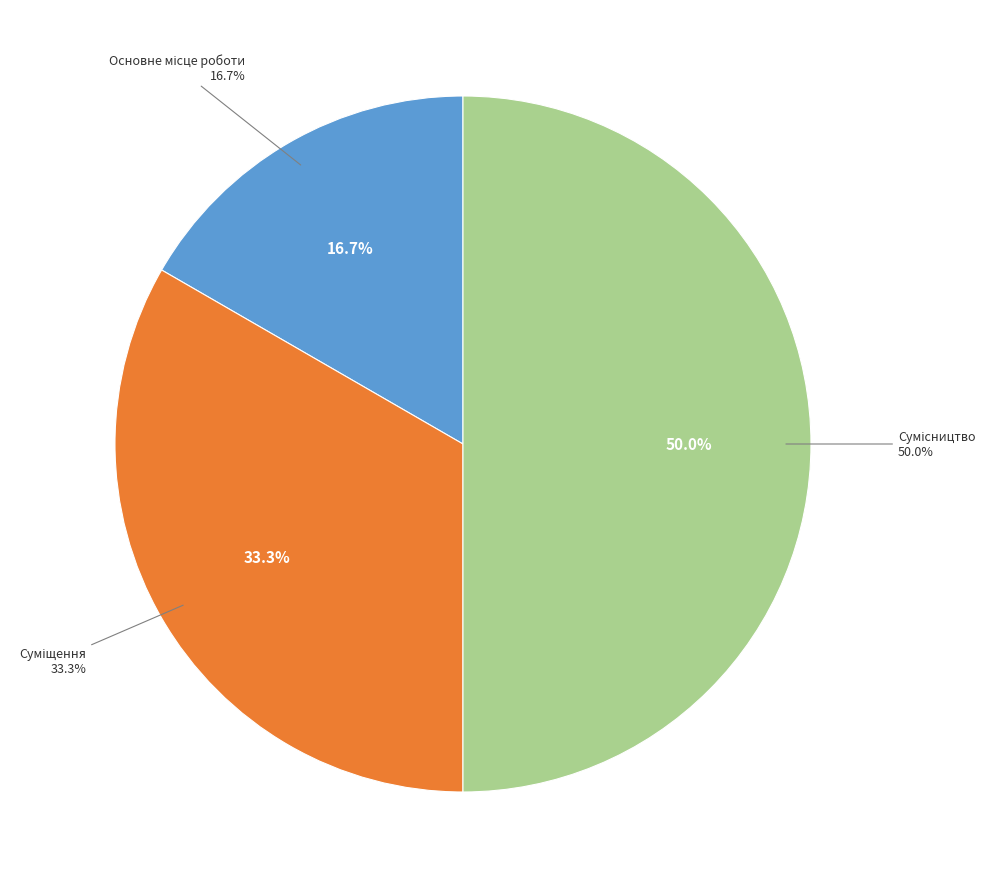

What portion of the pie excludes Сумісництво?

50.0%